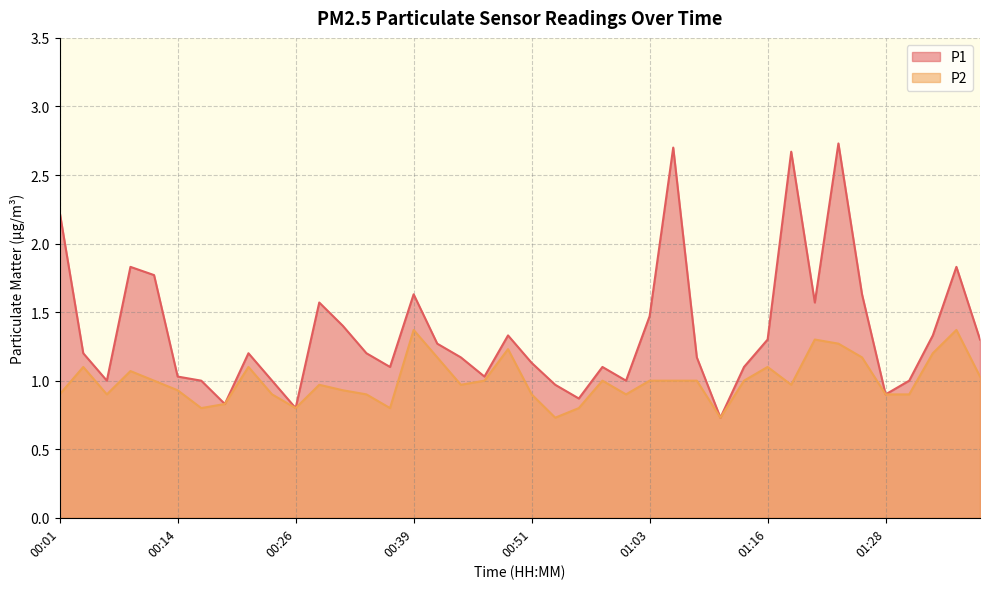

Which series has the widest spread of values?

P1